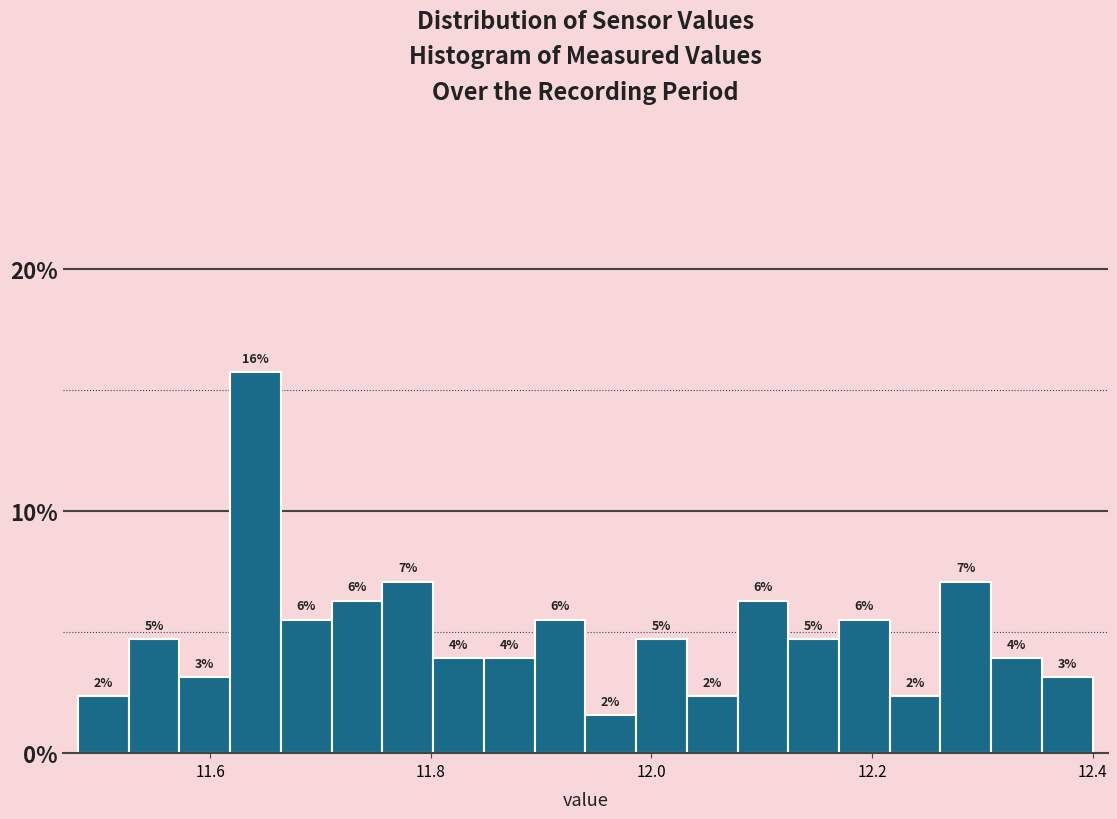

Around what value on the x-axis is the tallest bar? Give the approximate position of its centre, as read against the axis.

11.64